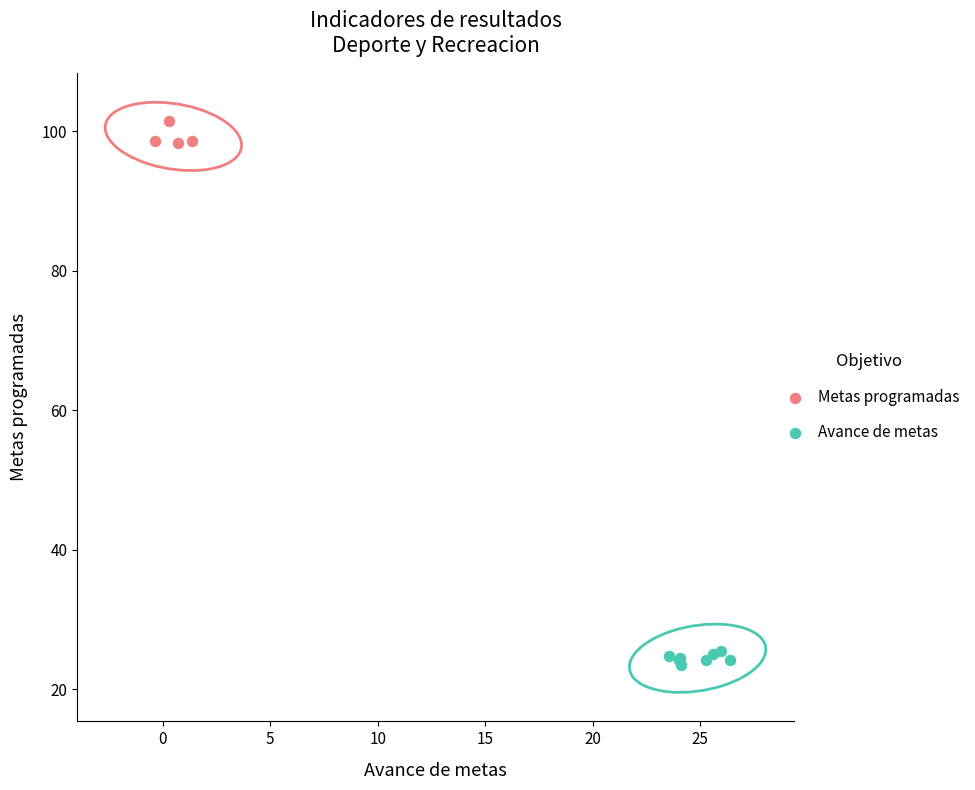

Which series contains the highest Y value?

Metas programadas